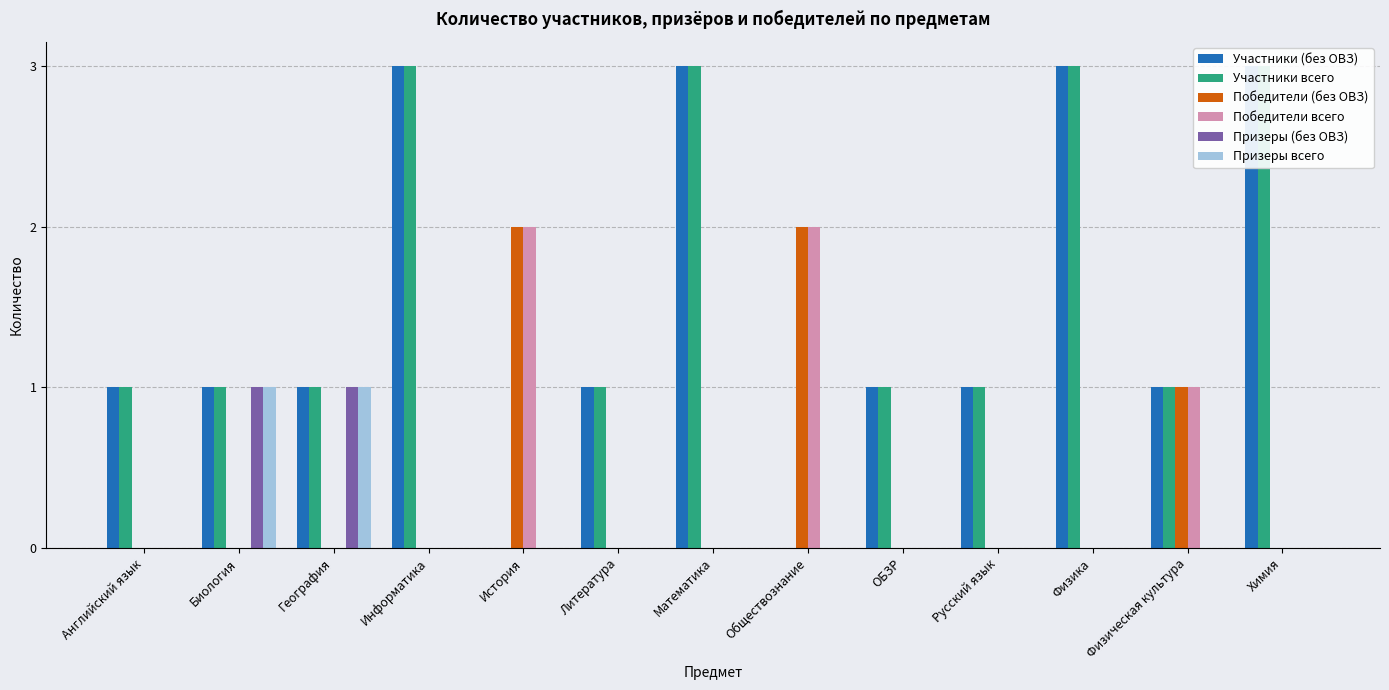

How many groups of bars are there?

13